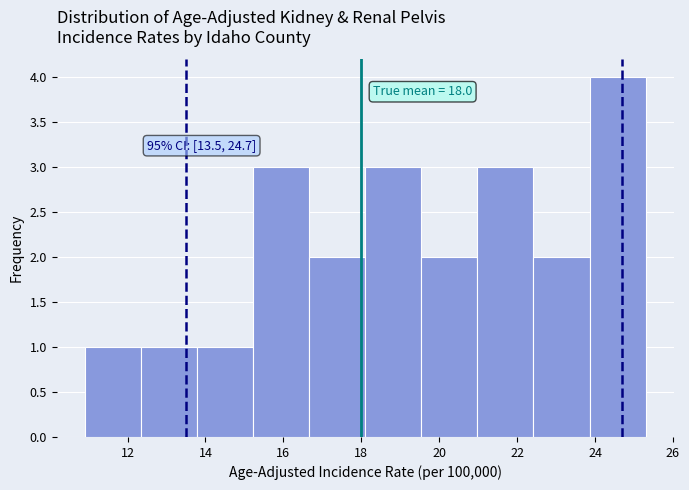

Over which range of the x-axis is the bar tallest?

23.86 to 25.30